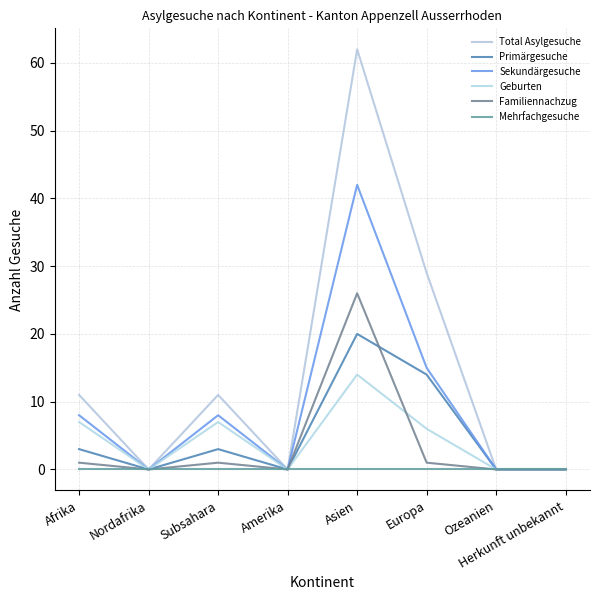

Rank the categories by Primärgesuche value from lowest to highest.

Nordafrika, Amerika, Ozeanien, Herkunft unbekannt, Afrika, Subsahara, Europa, Asien